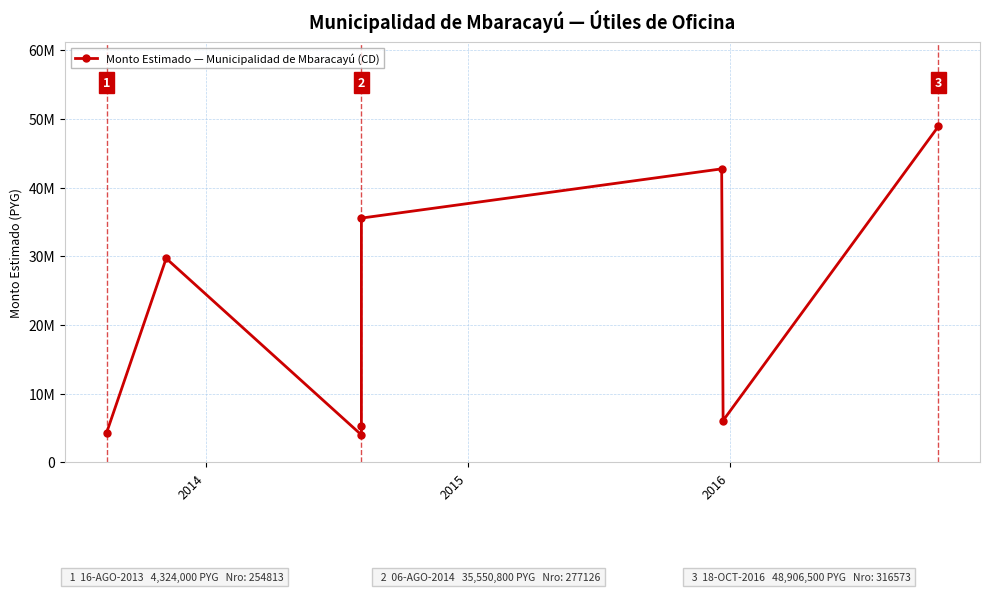

How many data points are above 29687500?

3